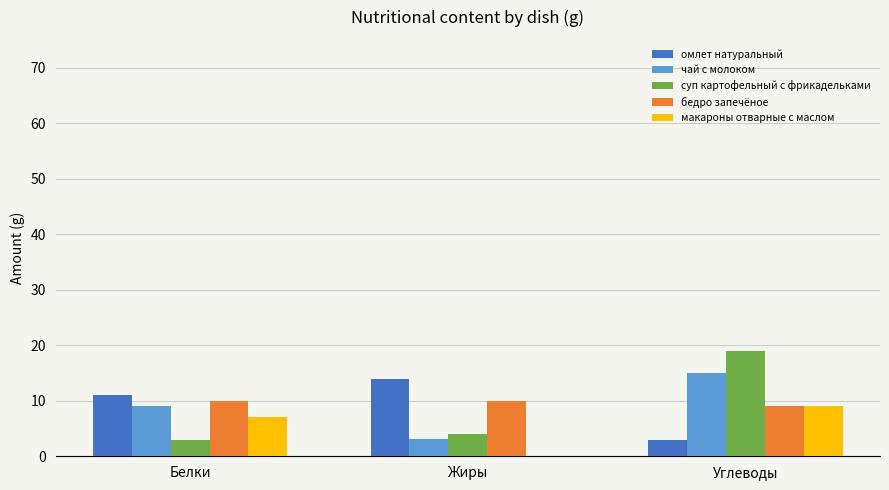

At which category is the sum across all series the highest?

Углеводы